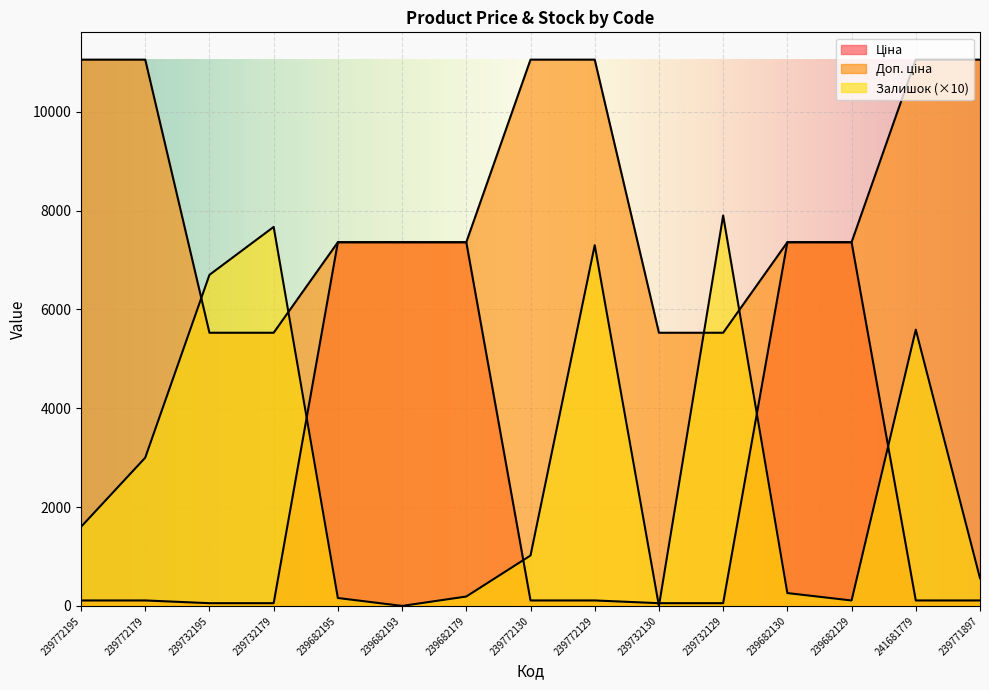

What is the label of the 7th point from the right?

239772129